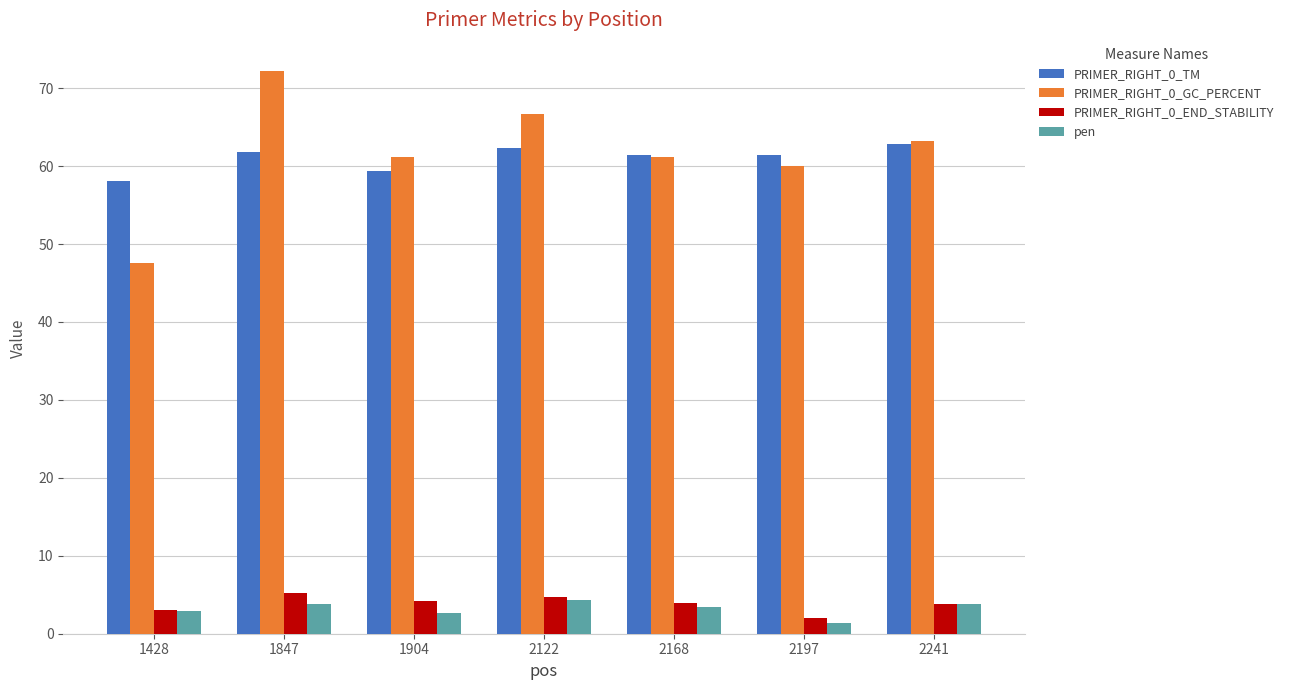

At which category is the sum across all series the highest?

1847